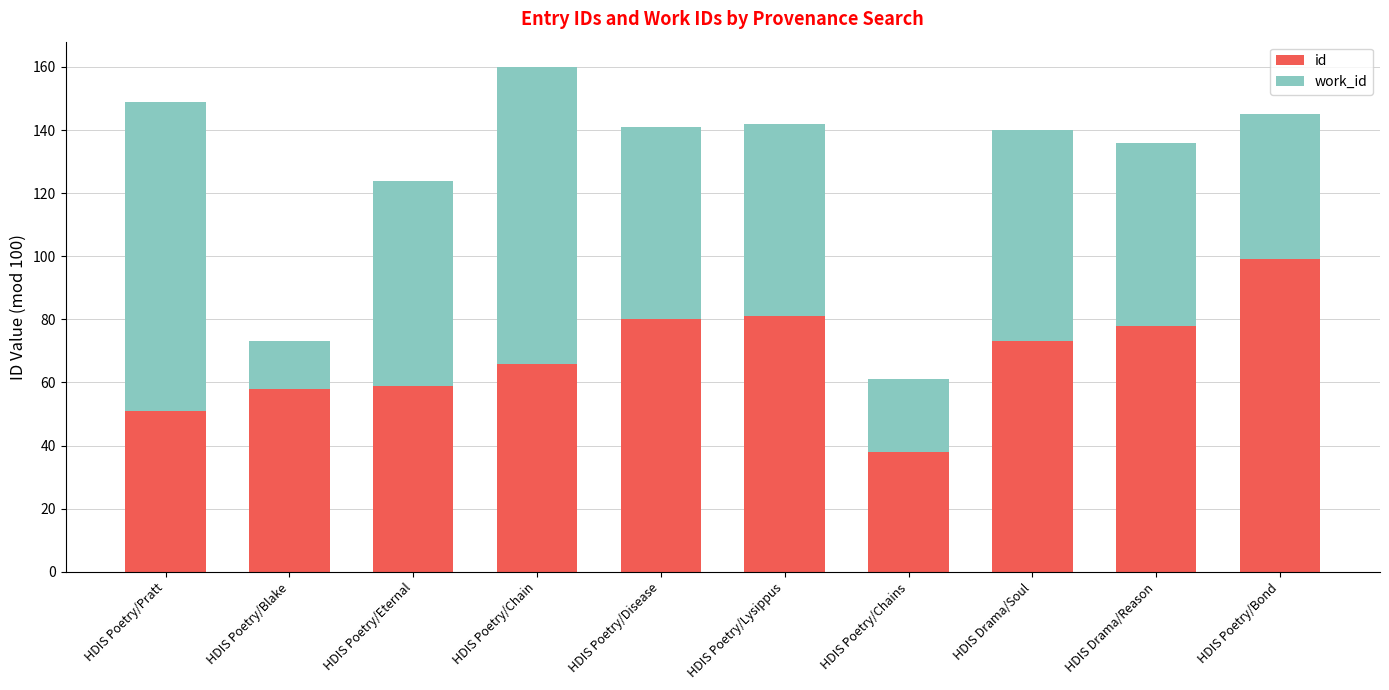

Read the id value at HDIS Poetry/Blake.

58